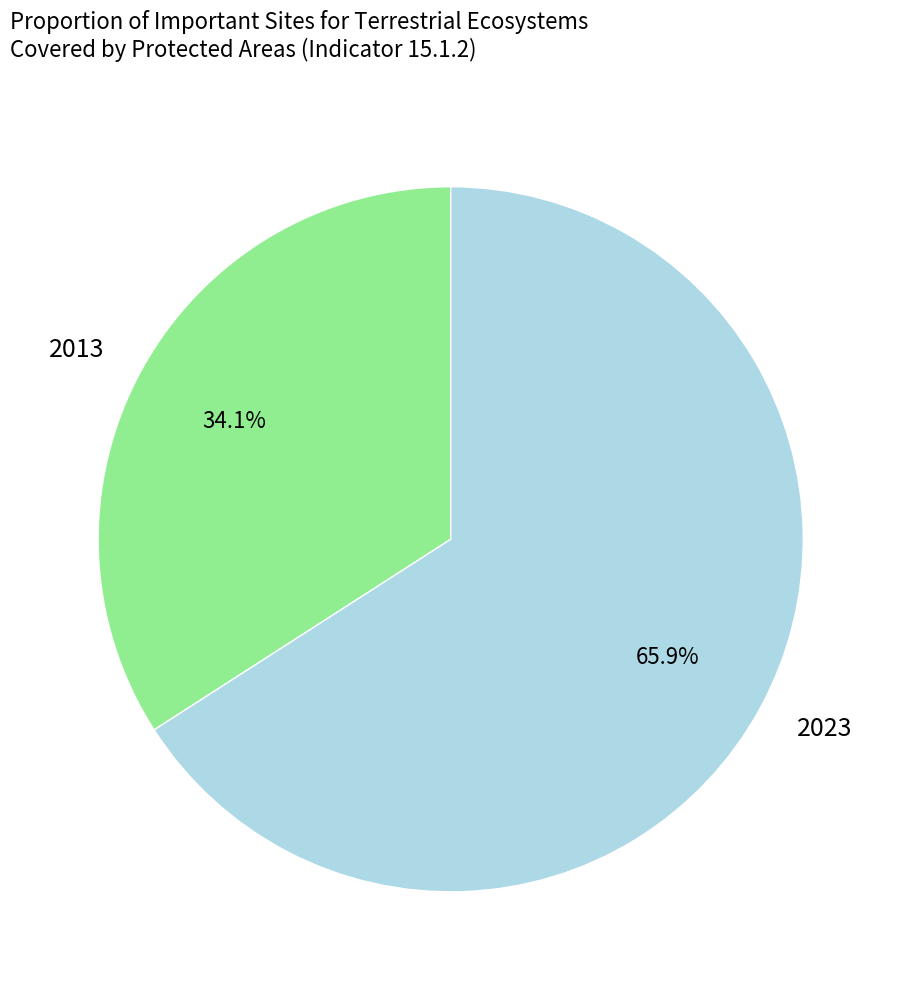

True or false: 2023 accounts for 53% of the total.

False